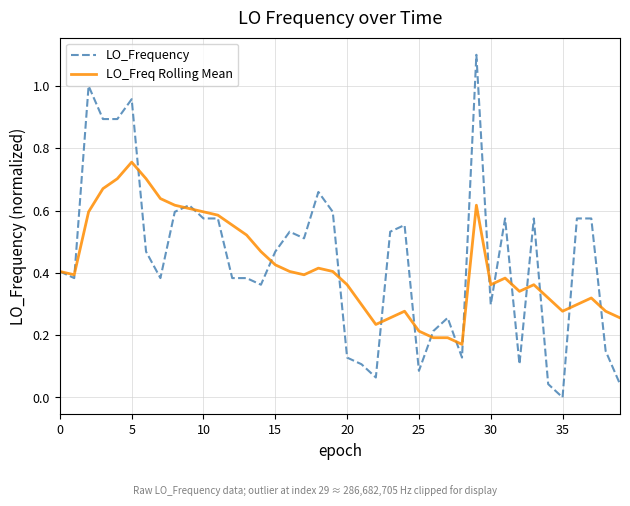

How many values in LO_Frequency are above zero?

39